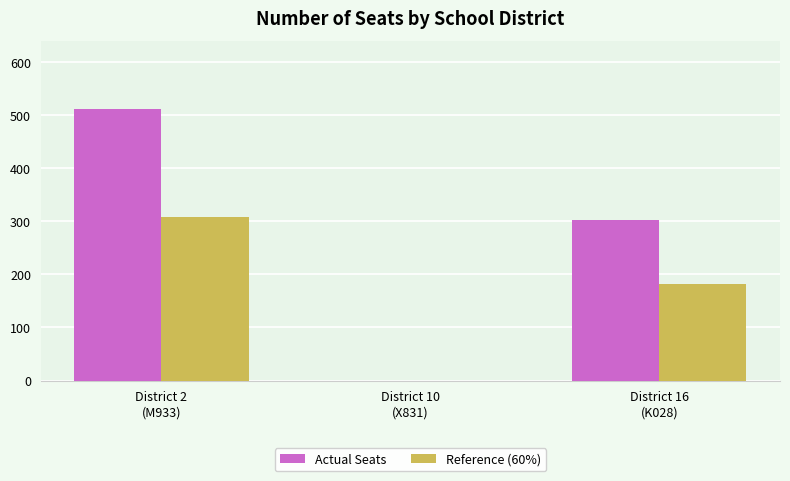

What is the maximum value shown in the chart?

512.0